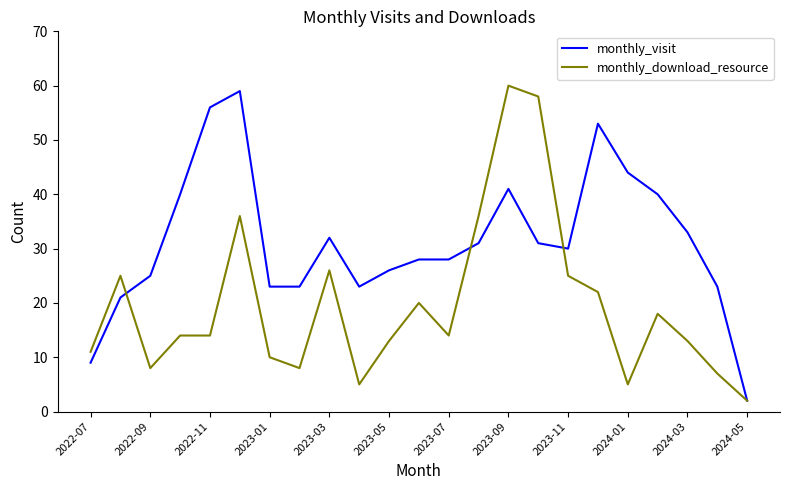

What are all the series names shown in the legend?

monthly_visit, monthly_download_resource